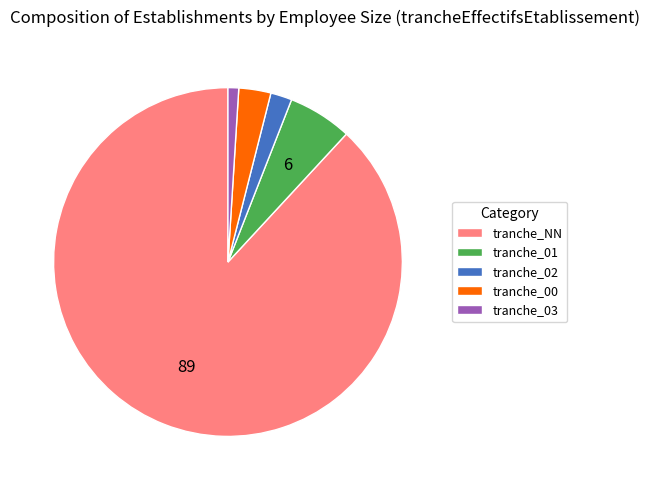

The tranche_02 slice represents 16% of the pie. True or false?

False